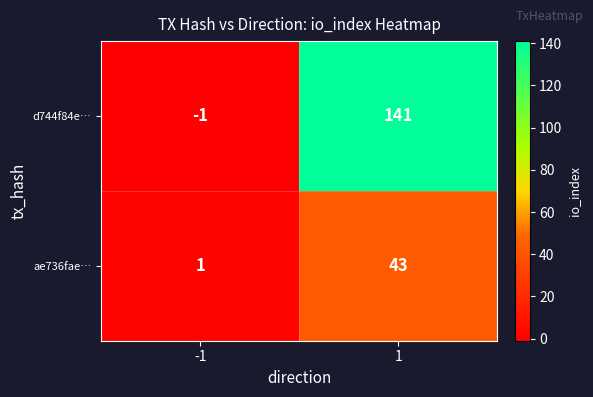

What is the maximum value shown in the chart?

141